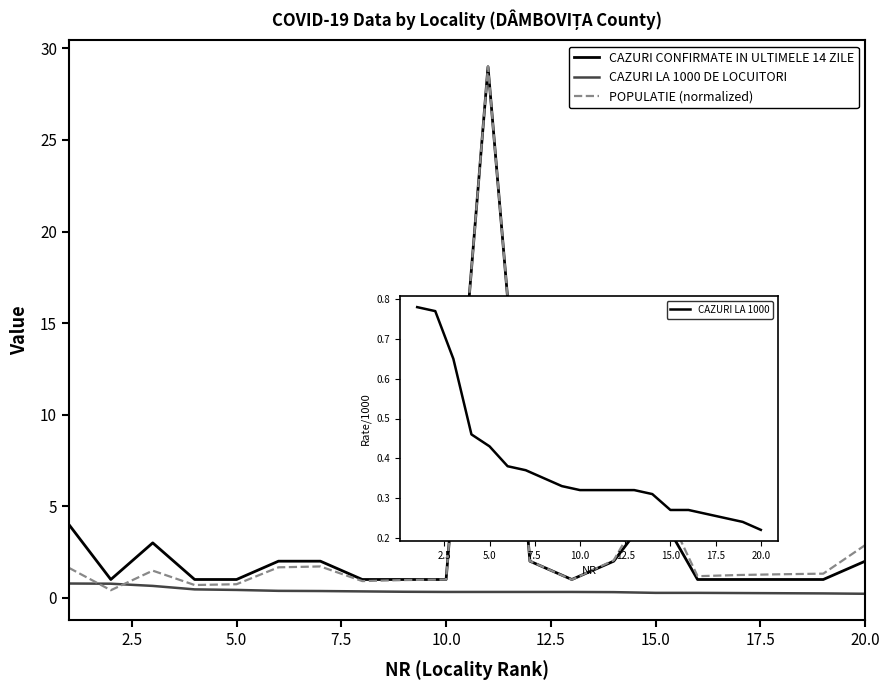

Count the number of data series in this chart.

4